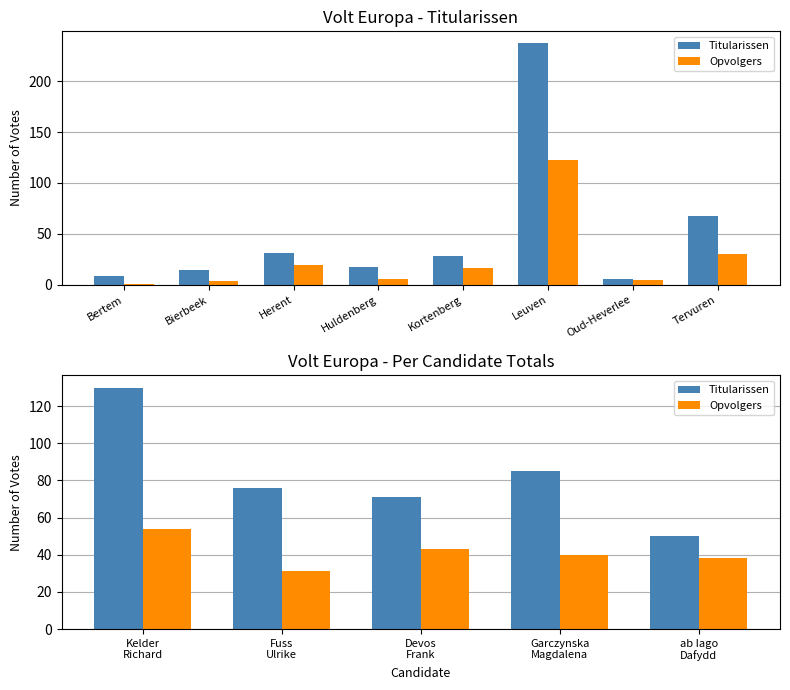

What is the value of the Titularissen bar at the 5th from the left?

50